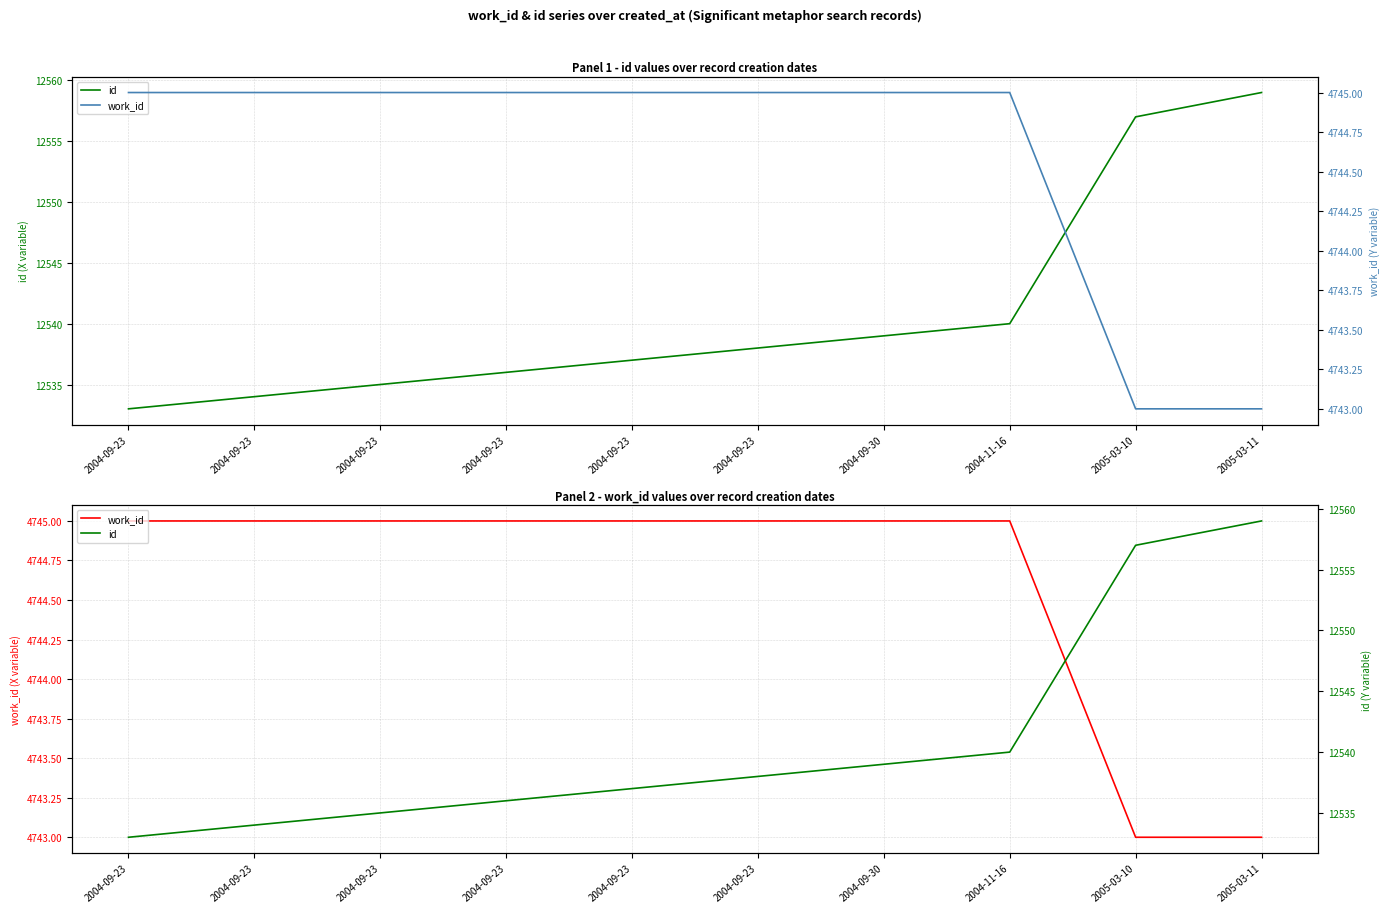

What is the difference between the id values at 2004-09-23 and 2004-09-30?

6